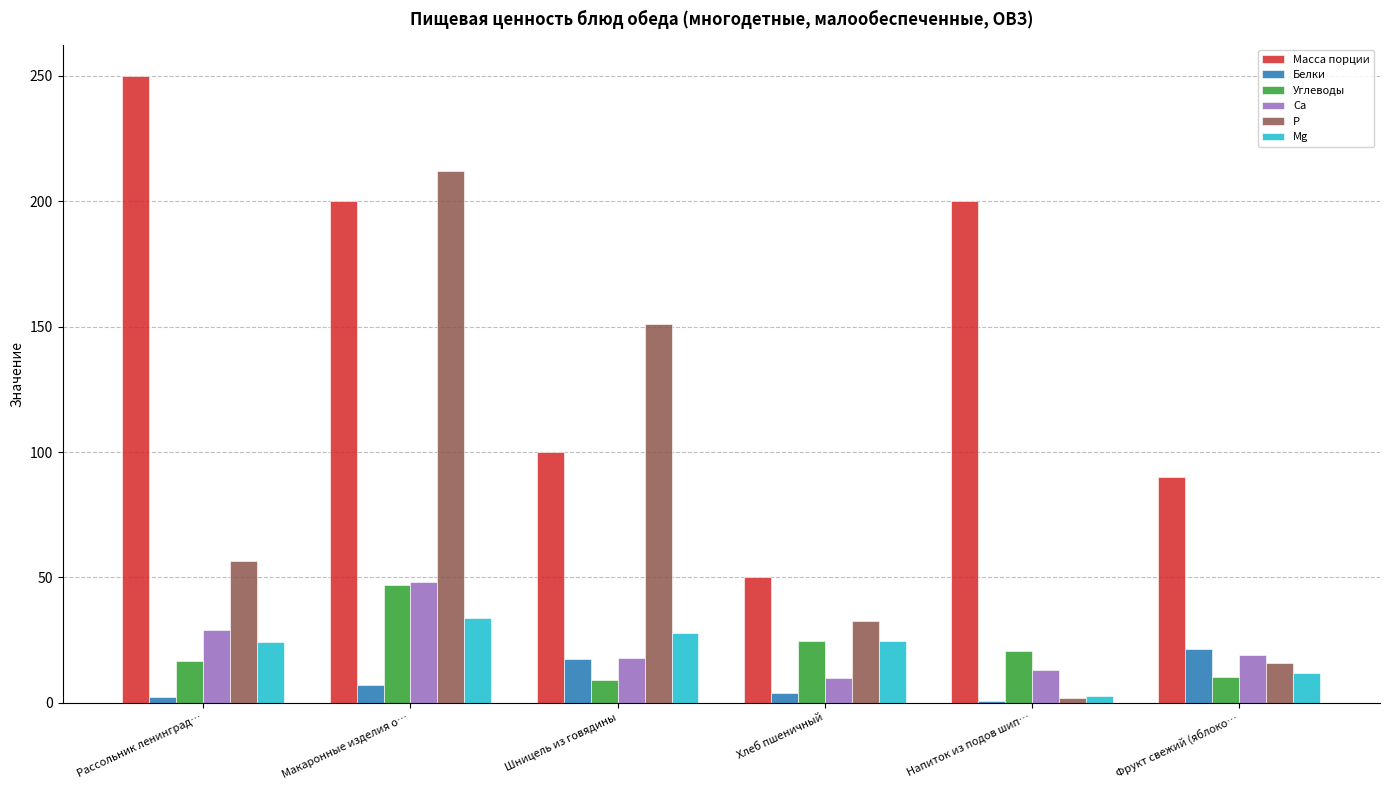

At which category is the sum across all series the highest?

Макаронные изделия о…